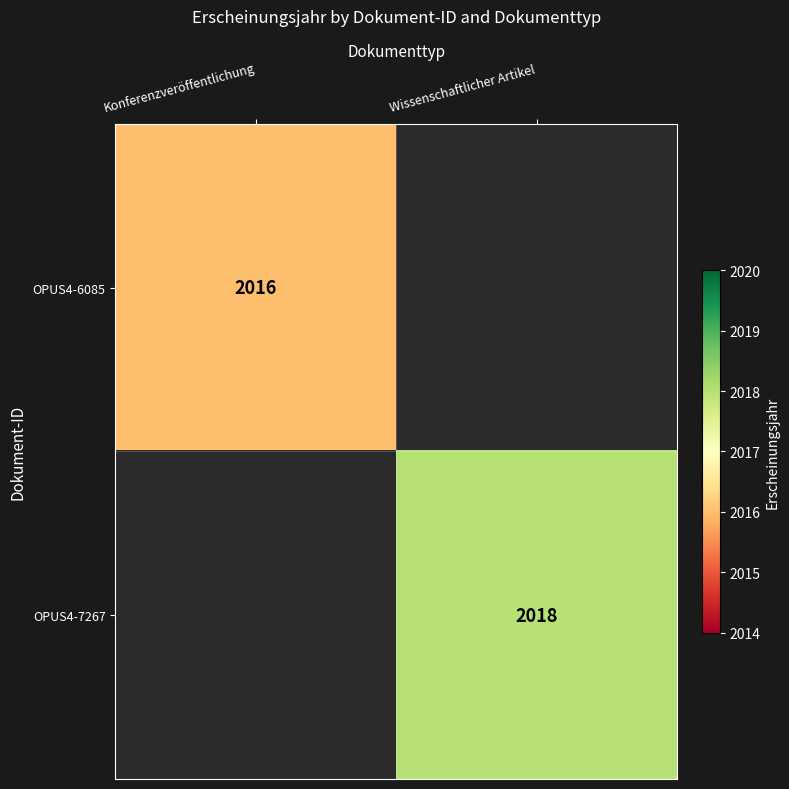

True or false: OPUS4-6085 has a value of 3229 at Konferenzveröffentlichung.

False